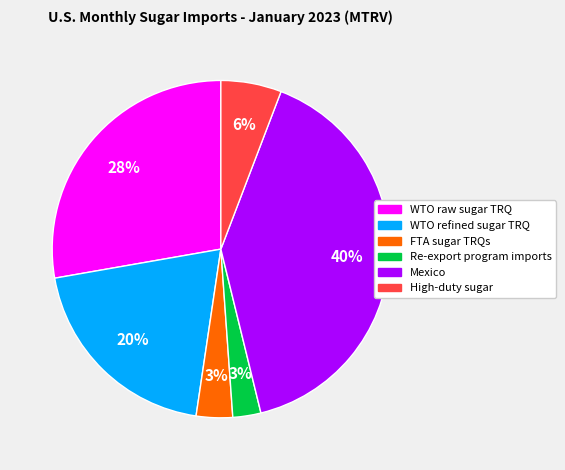

Do WTO refined sugar TRQ and FTA sugar TRQs together represent more than half of the pie?

No